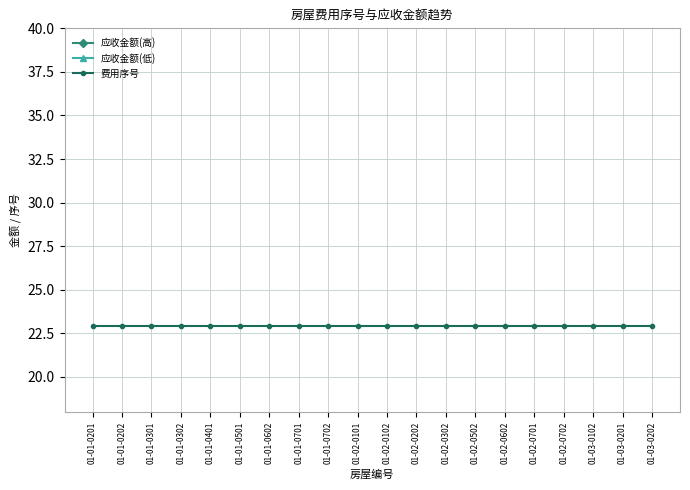

Which label corresponds to the smallest value in the chart?

01-01-0201